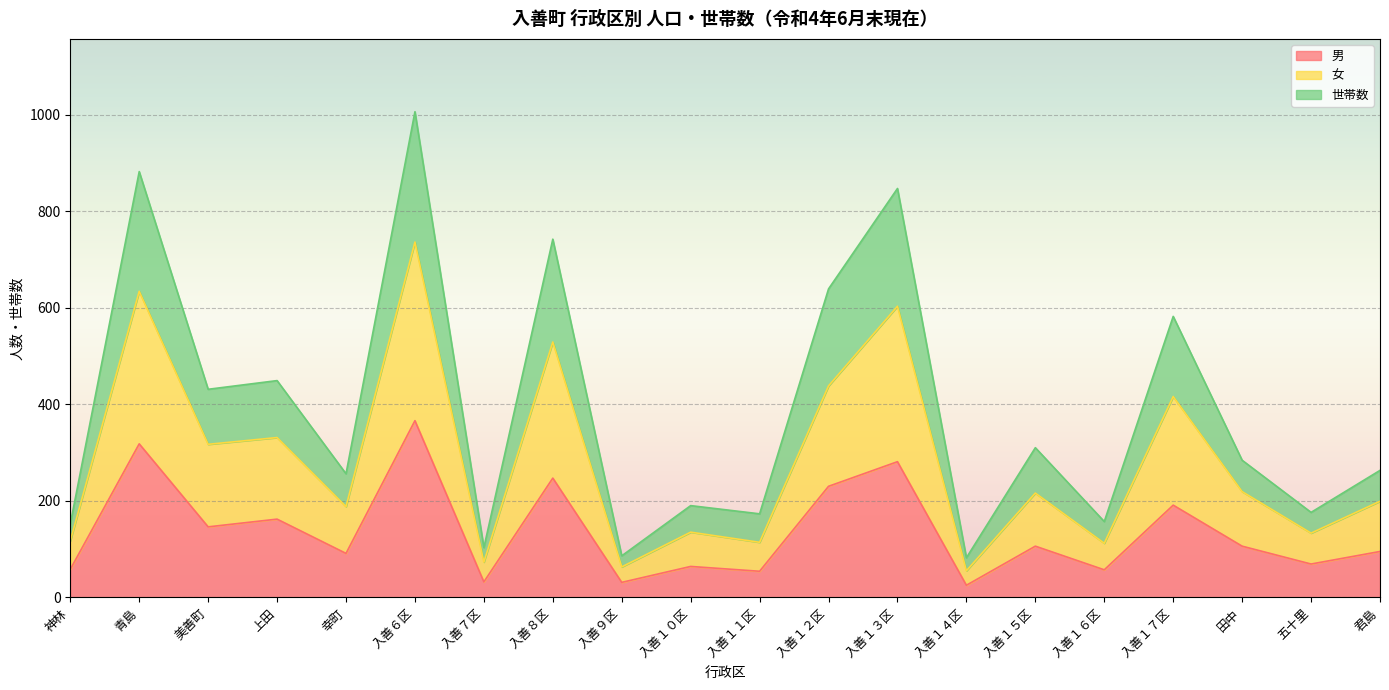

At which category does 女 reach its first local peak?

青島